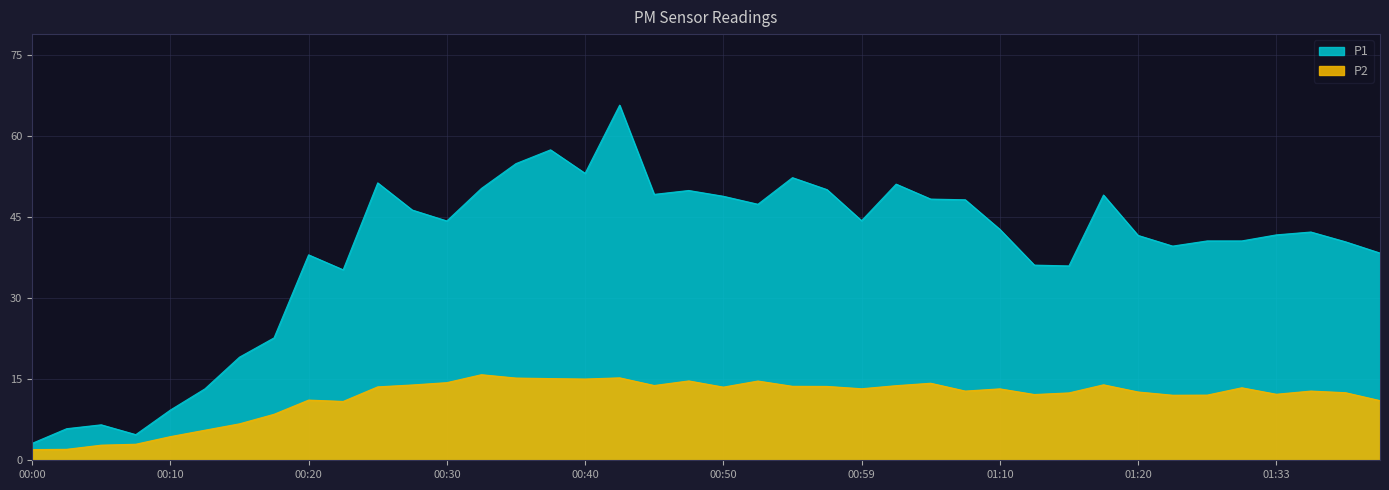

What are all the series names shown in the legend?

P1, P2